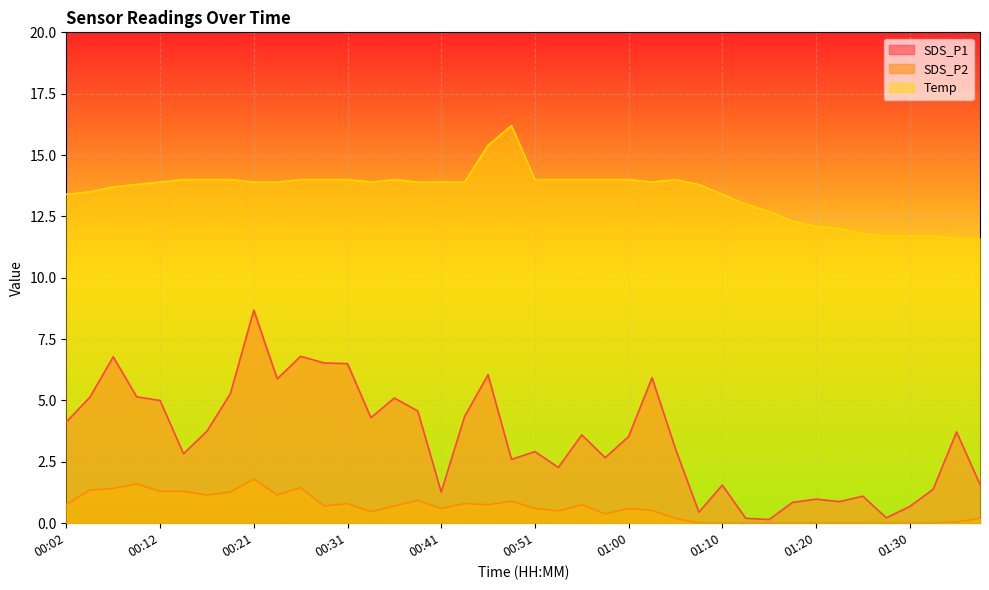

What is the label of the 15th point from the left?

00:36